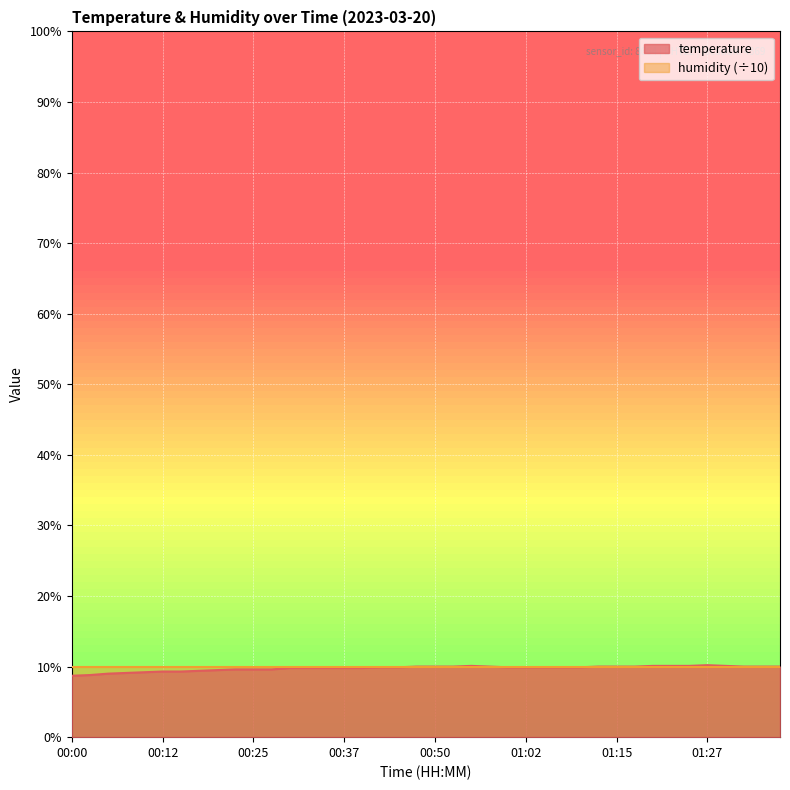

What is the smallest value displayed?

8.7